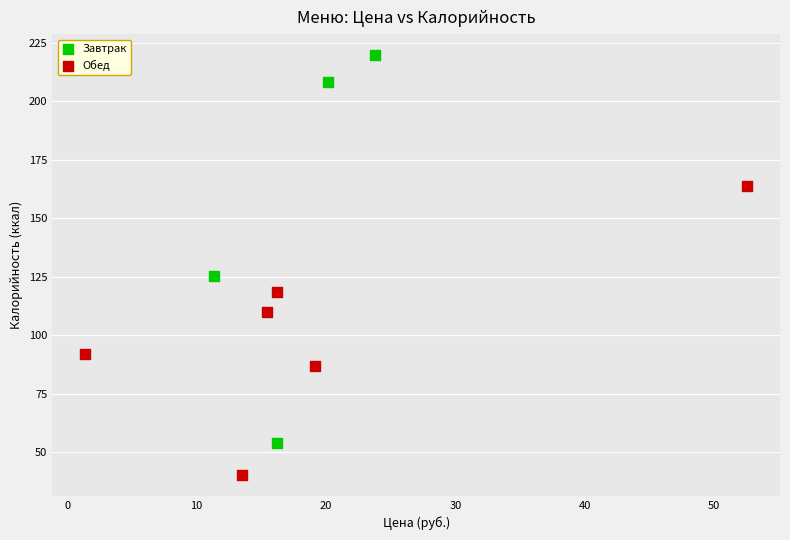

Which series contains the highest Y value?

Завтрак